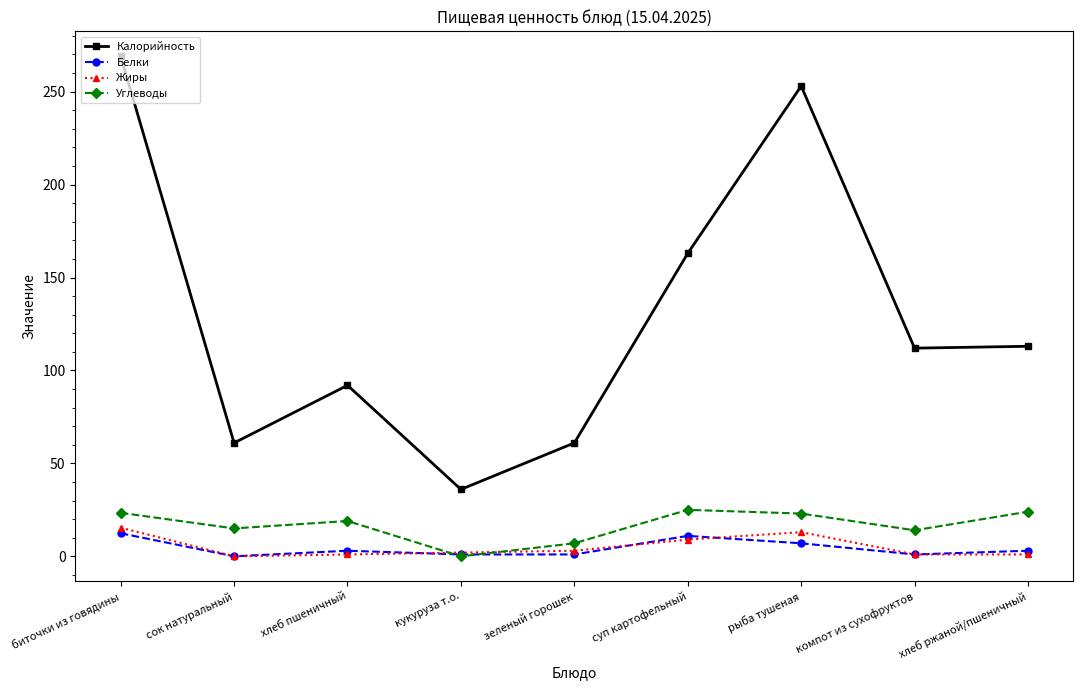

What is the difference between the highest and lowest values at хлеб ржаной/пшеничный?

112.0